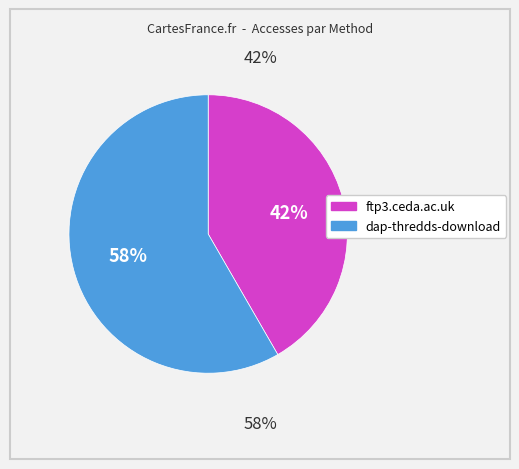

To the nearest percent, what percentage of the pie is ftp3.ceda.ac.uk?

42%